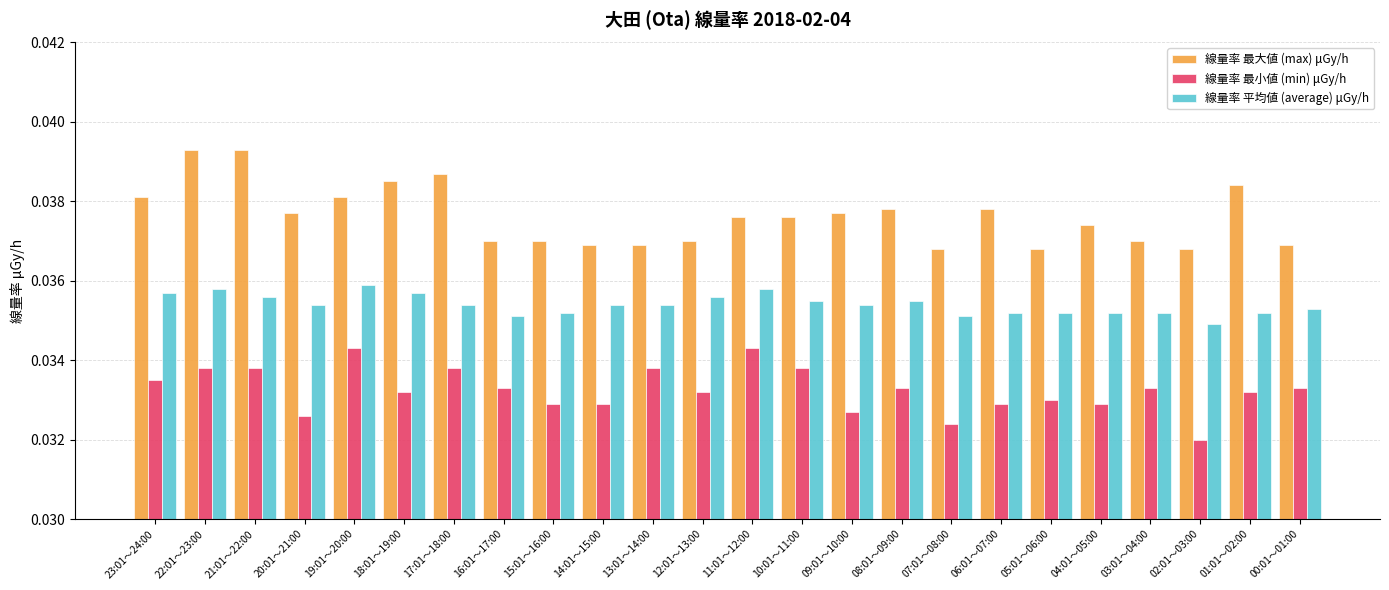

Is it true that 線量率 最小値 (min) μGy/h equals 0.1 at 21:01～22:00?

False